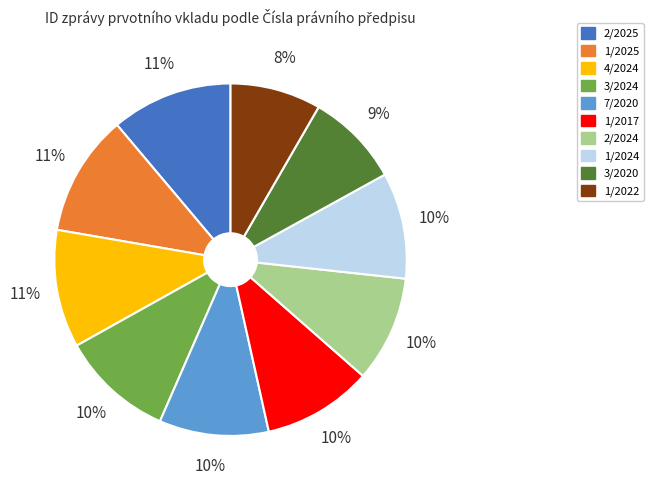

Is the sum of 1/2017 and 7/2020 greater than half?

No